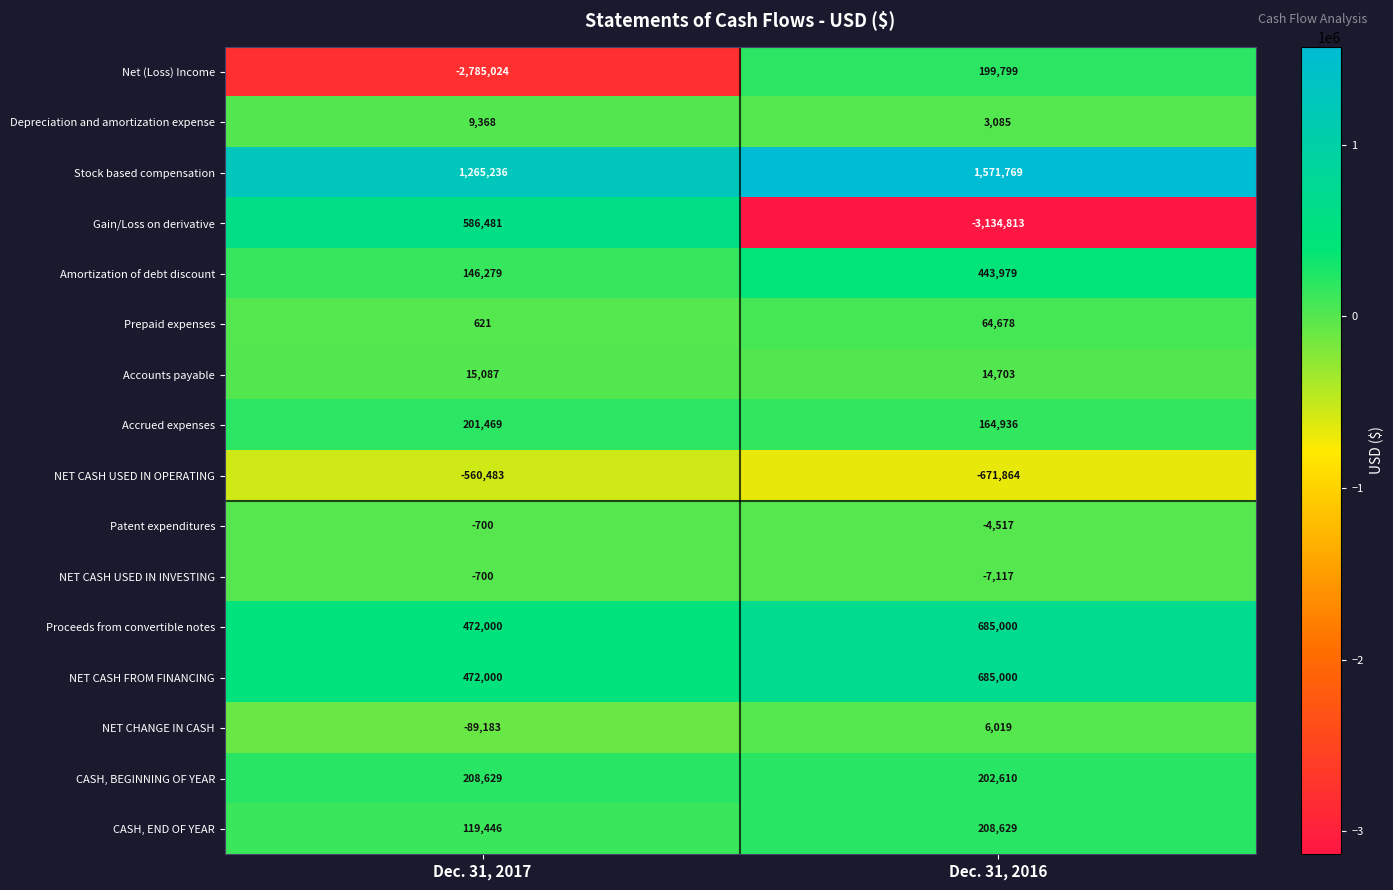

How many distinct data groups are displayed?

16